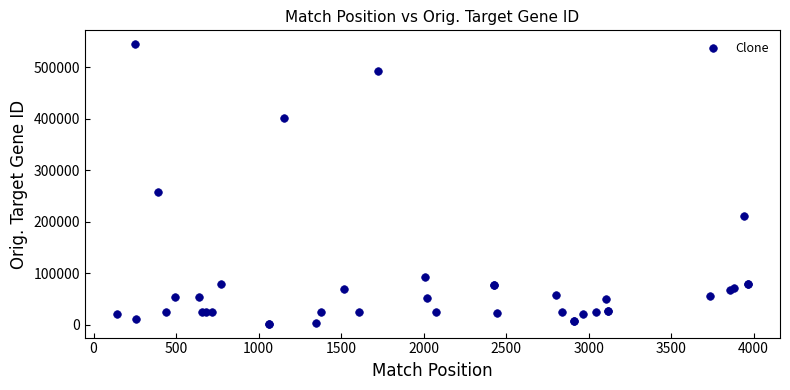

What Y value in the scatter plot is closest to 273812?

258330